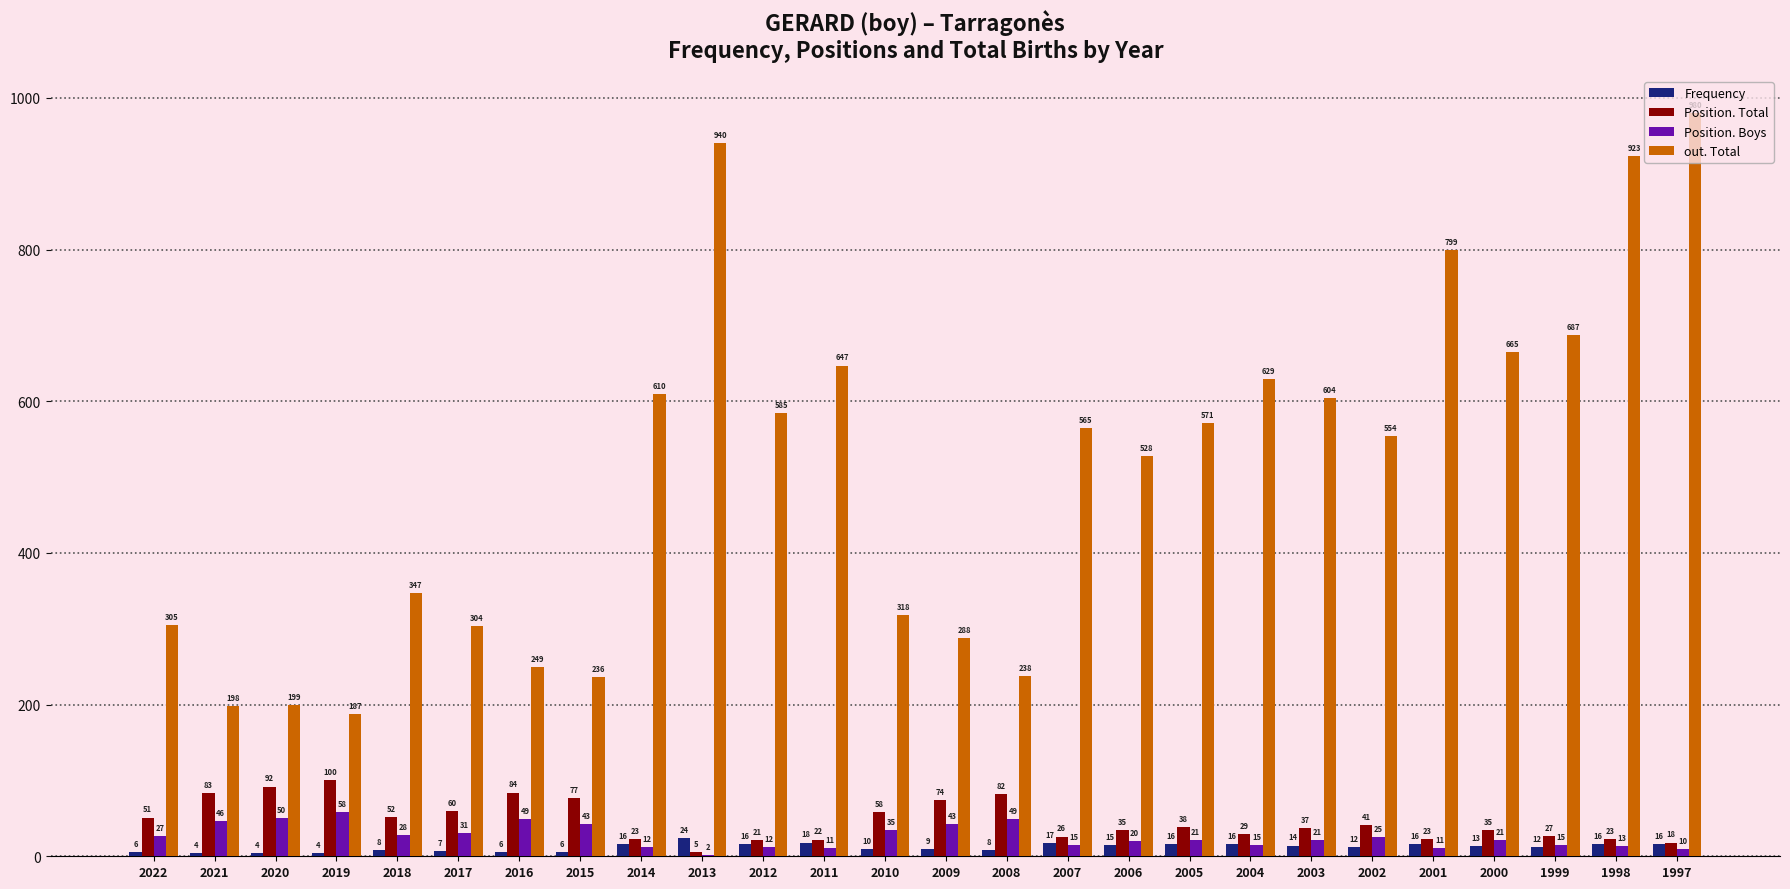

Which category has the highest value in the Position. Boys series?

2019